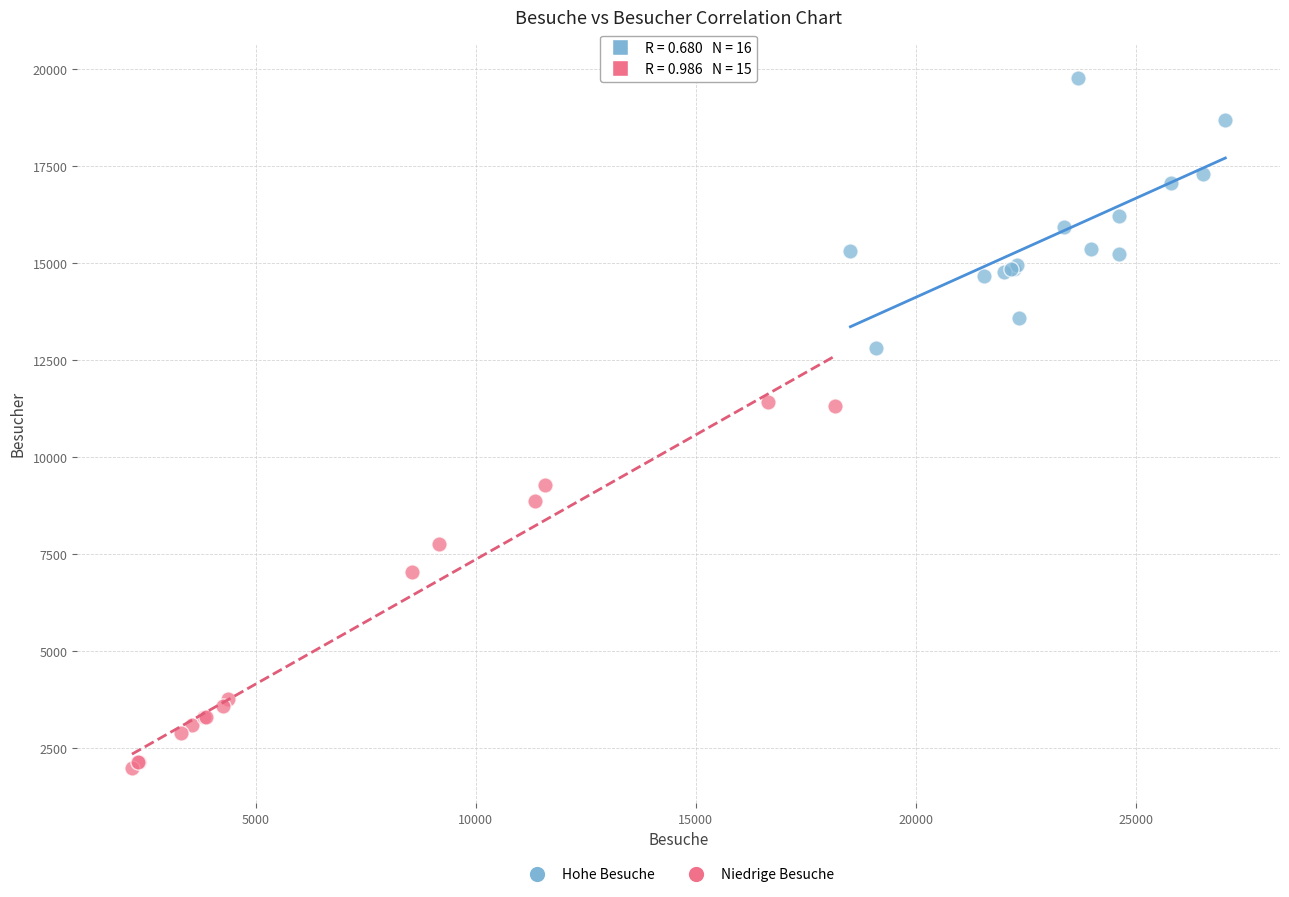

Which series has the largest Y range (max minus min)?

Niedrige Besuche